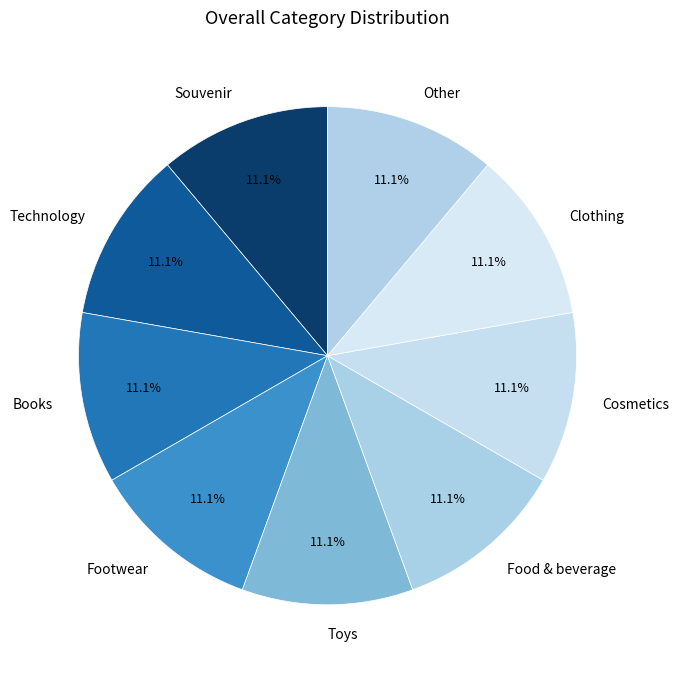

What percentage is NOT represented by Food & beverage?

88.9%